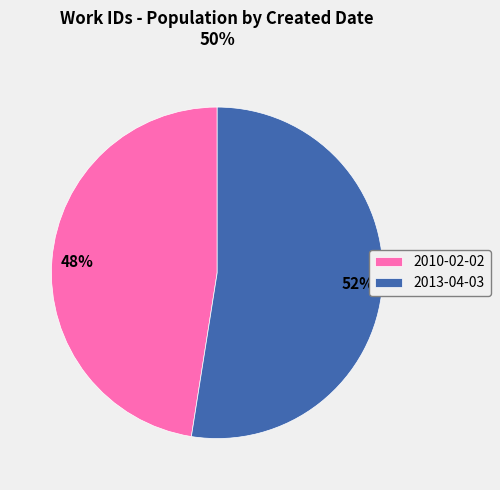

To the nearest percent, what percentage of the pie is 2010-02-02?

48%